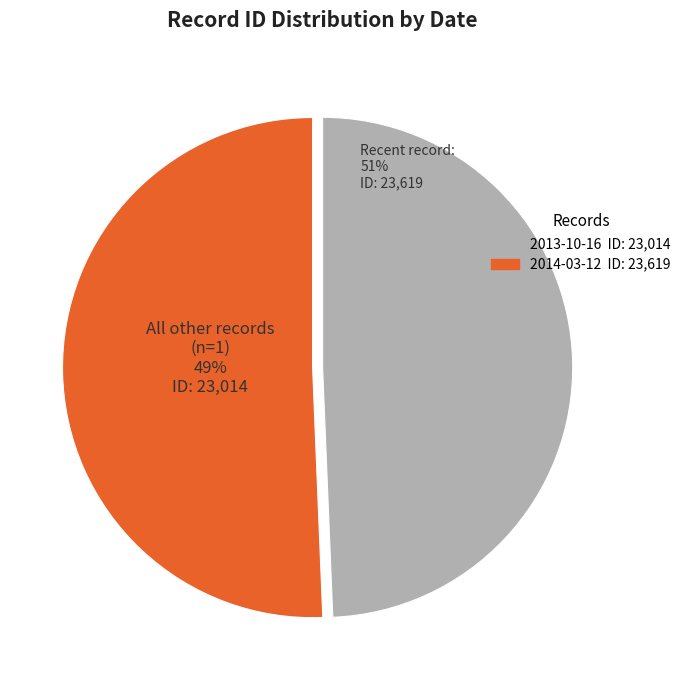

Is there any slice that represents more than half of the pie?

Yes